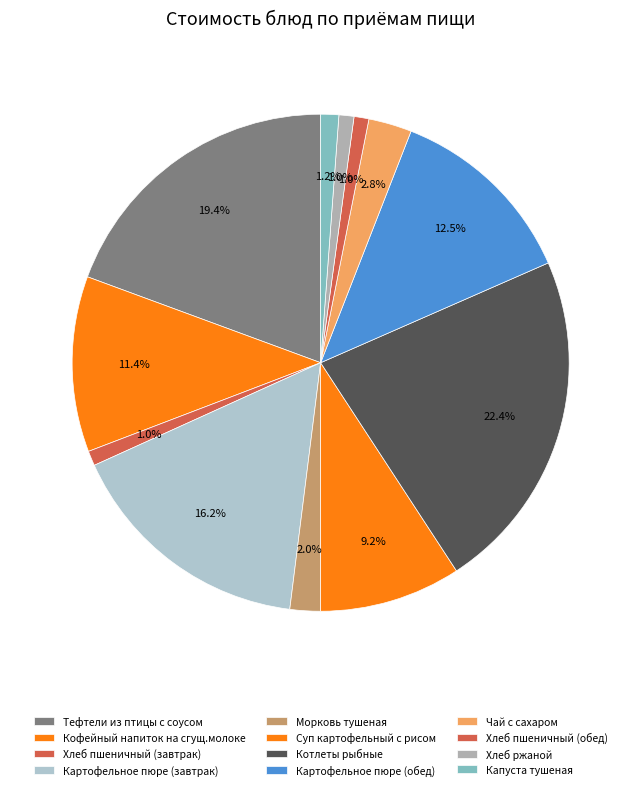

How many slices are in this pie chart?

12